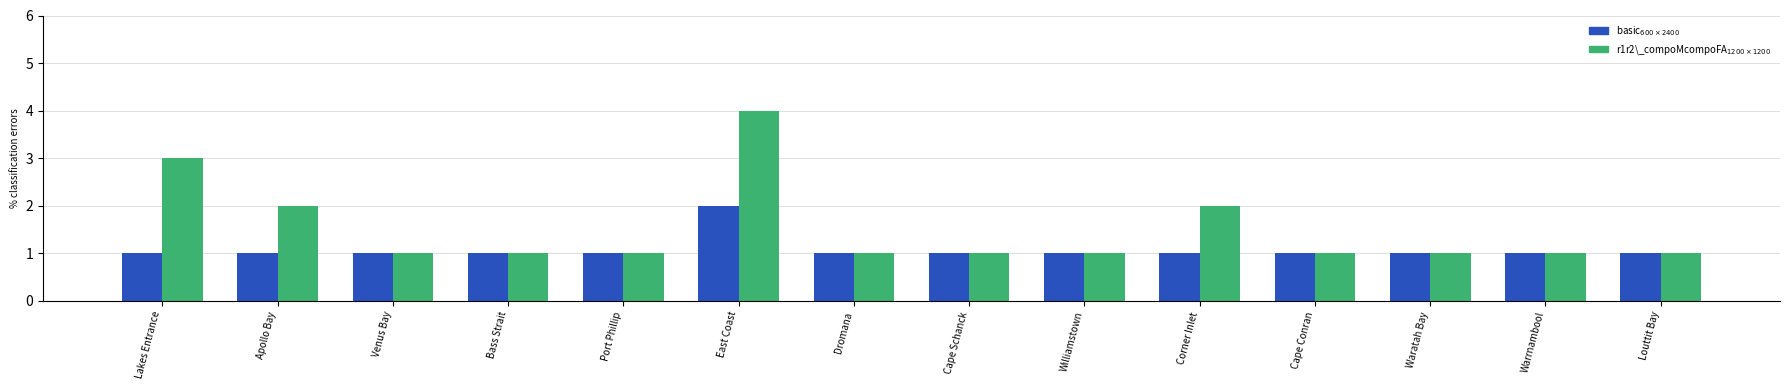

Are the bars grouped side by side (vs. stacked)?

Yes